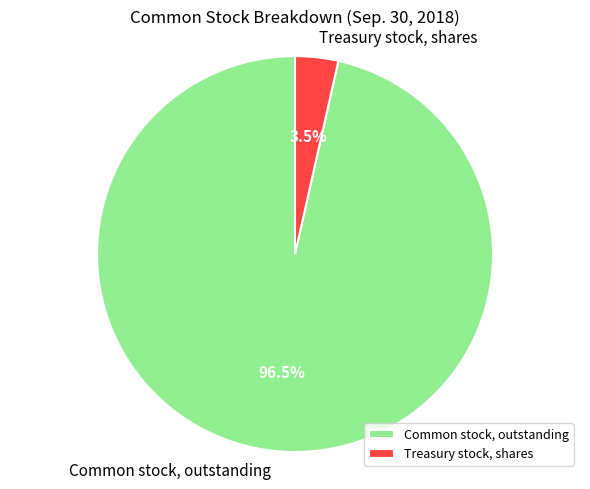

To the nearest percent, what is the average slice percentage?

50%